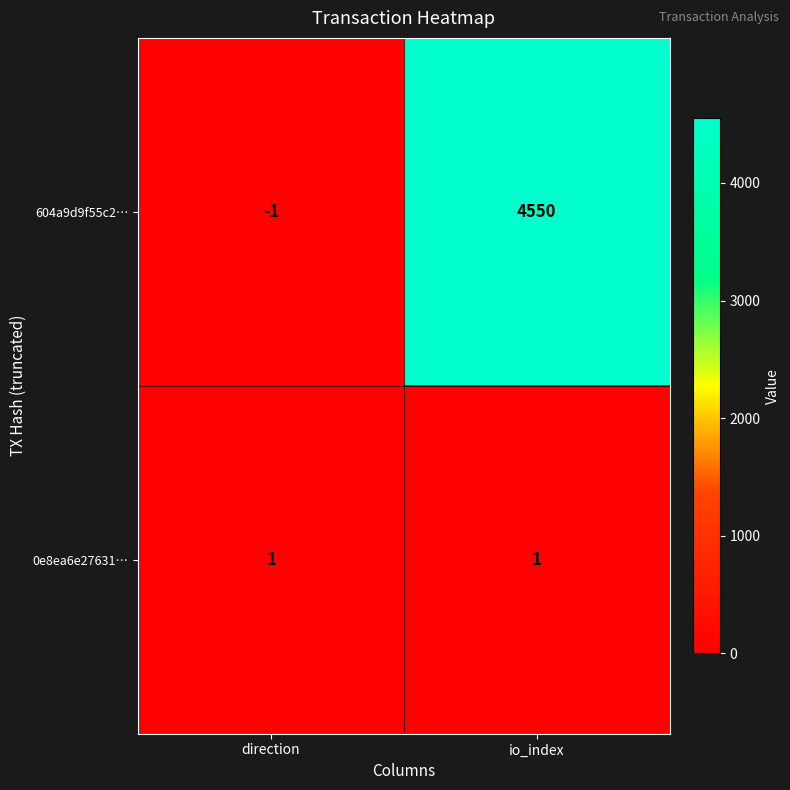

What is the difference between the highest and lowest values at direction?

2